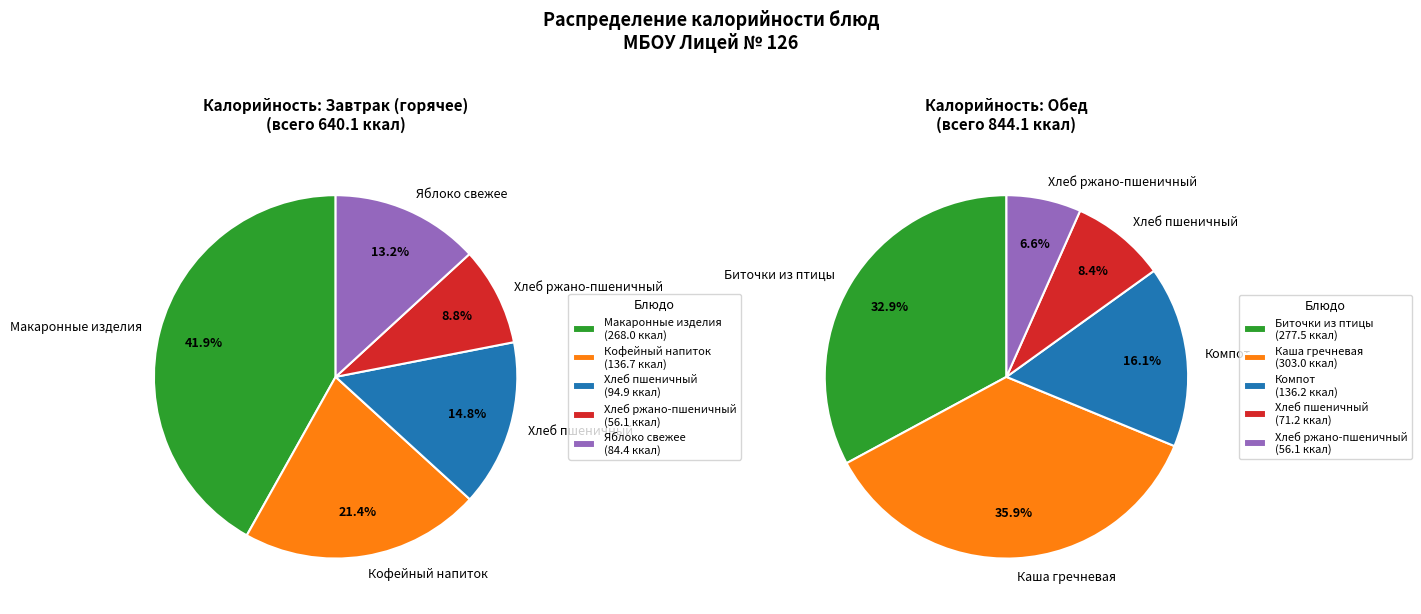

Combined, what portion of the pie is Биточки рубленные из филе птицы and Яблоко свежее?

24.4%